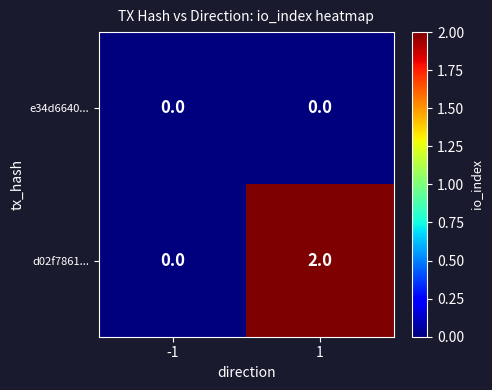

Rank the series by their maximum value, from lowest to highest.

e34d6640..., d02f7861...